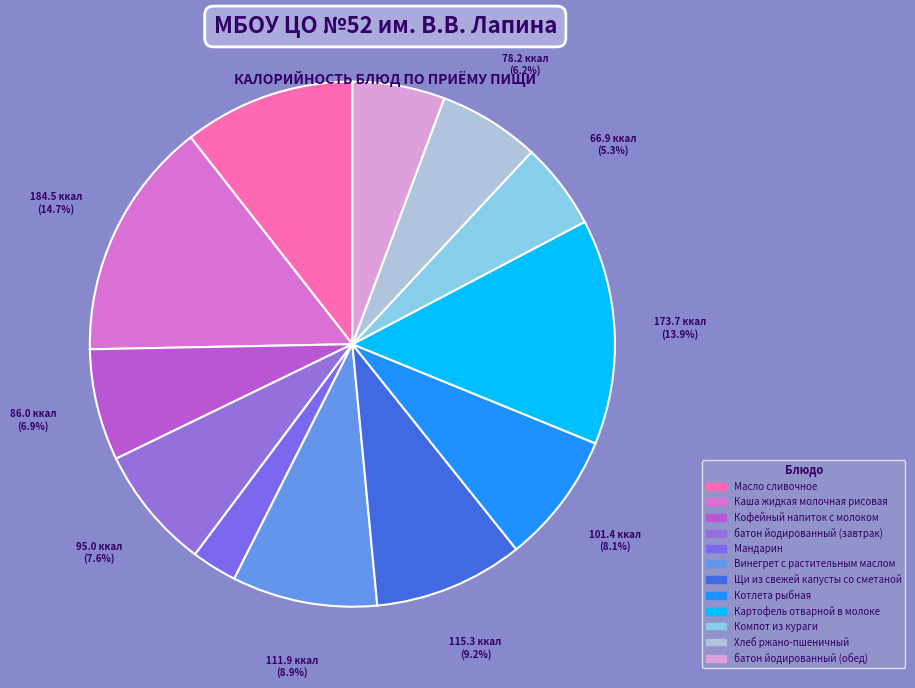

To the nearest percent, what percentage of the pie is Компот из кураги?

5%